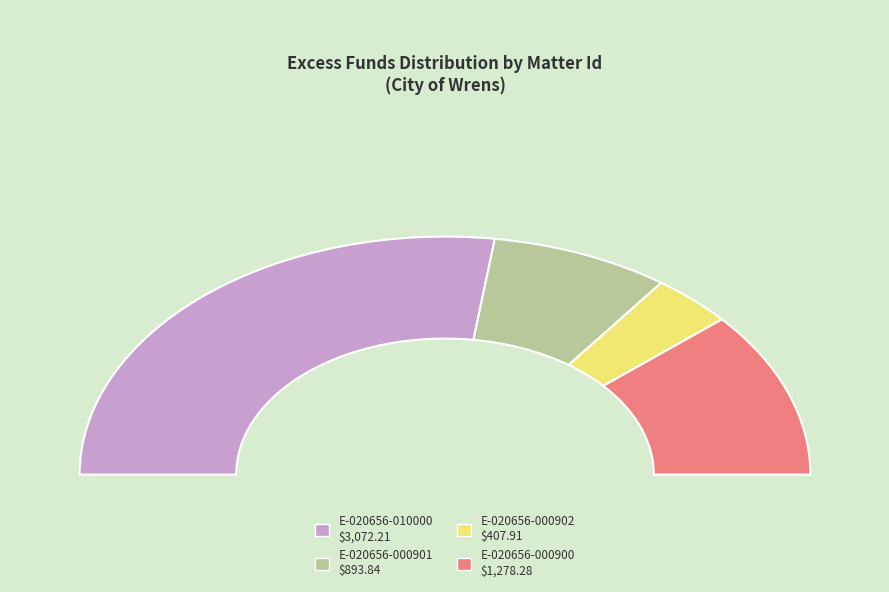

What portion of the pie excludes E-020656-000902?

92.8%